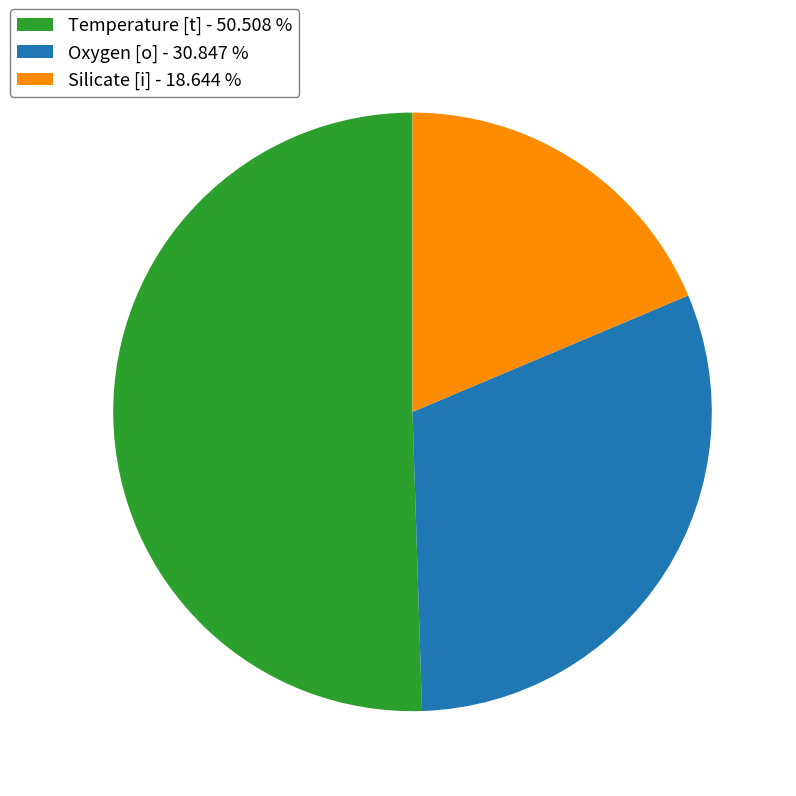

Does any single category account for the majority?

Yes